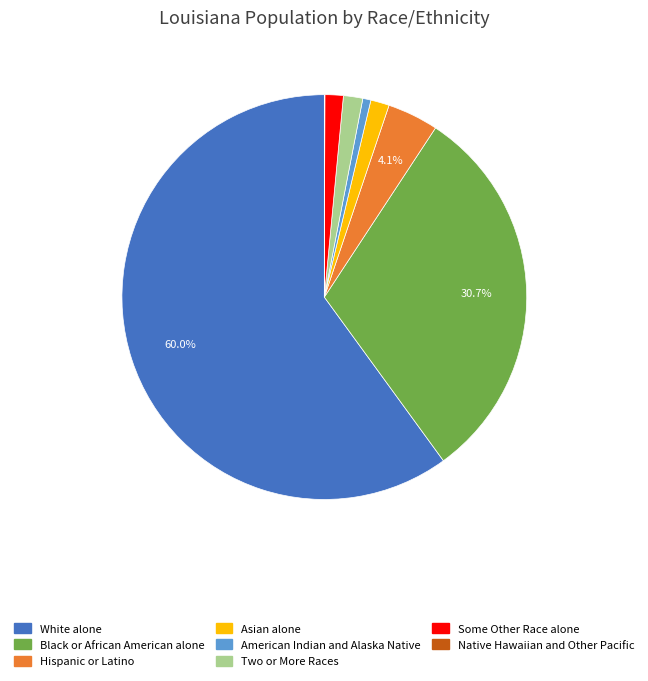

True or false: American Indian and Alaska Native accounts for 1% of the total.

True